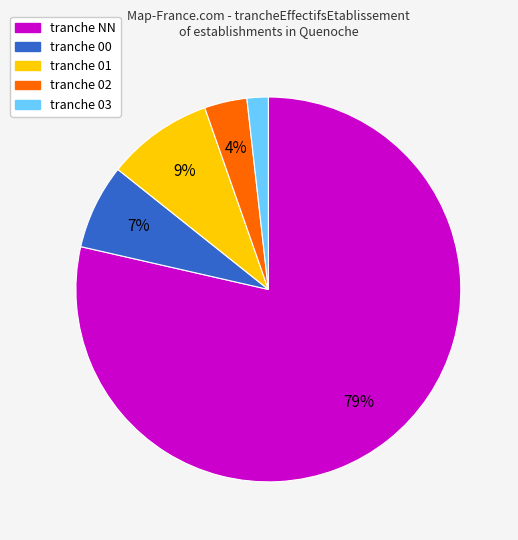

To the nearest percent, what is the average slice percentage?

20%